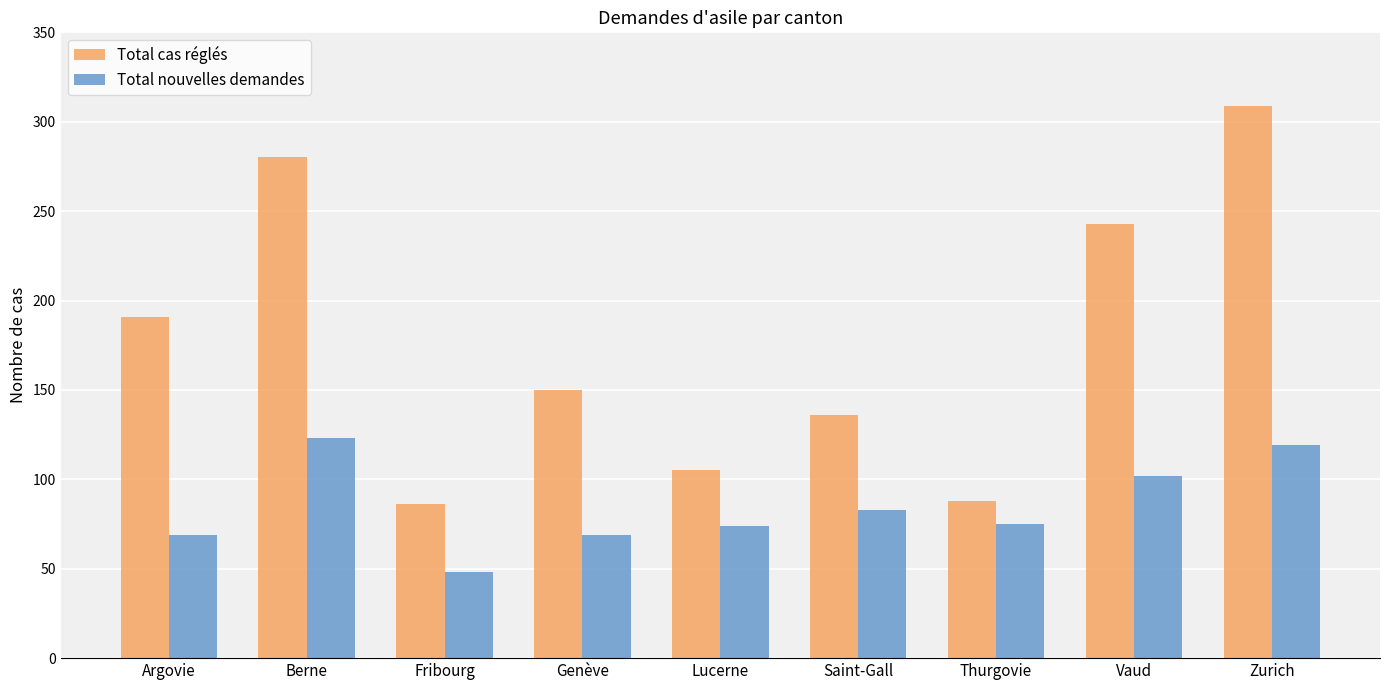

Which series changed the most between Fribourg and Vaud?

Total cas réglés